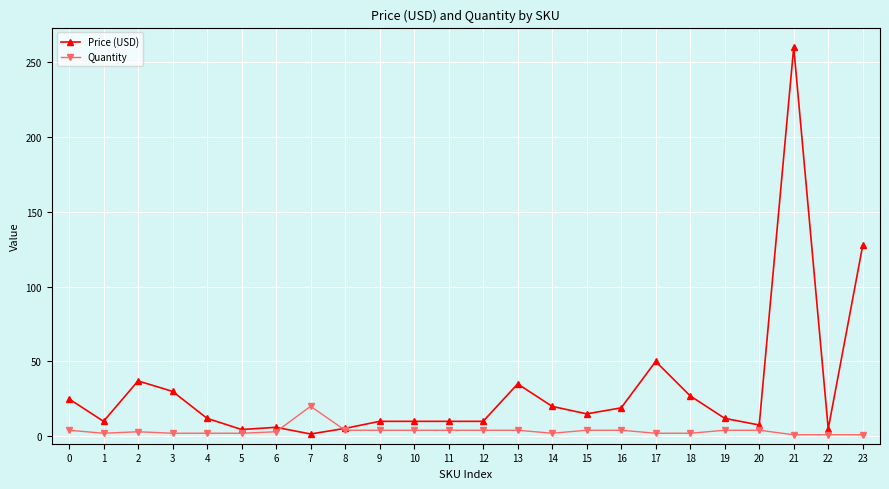

Which series has the widest spread of values?

Price (USD)